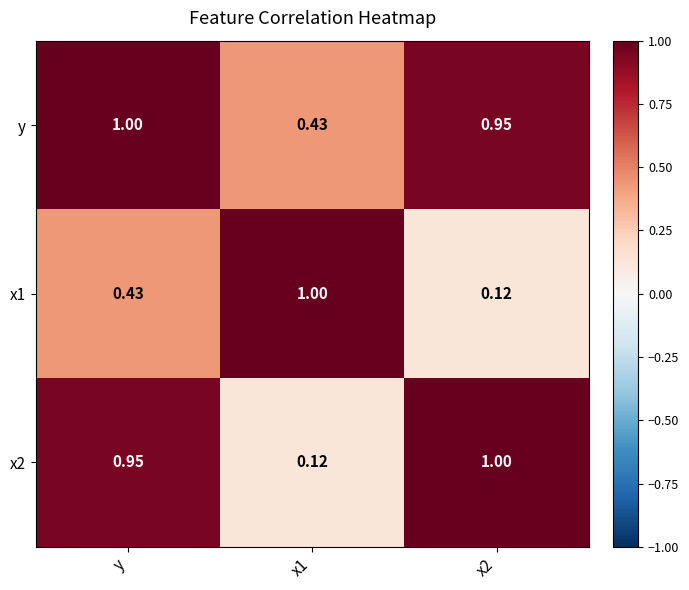

At how many categories does at least one series exceed 0?

3